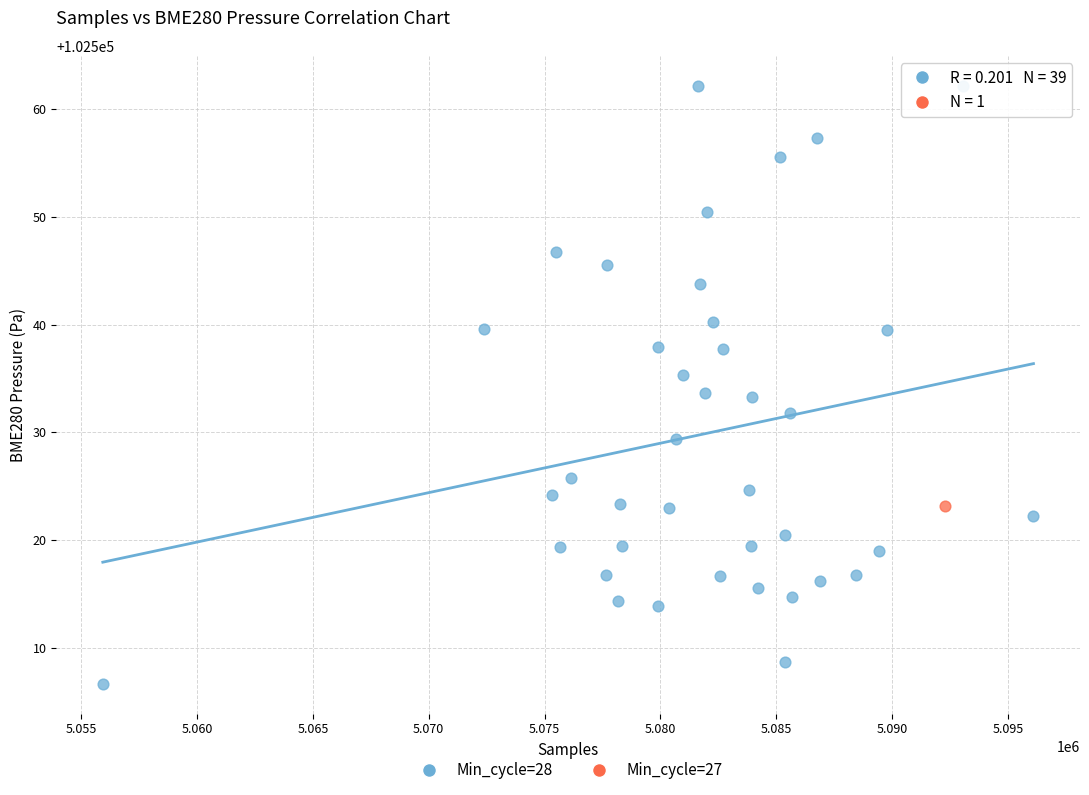

What are all the series names shown in the legend?

Min_cycle=28, Min_cycle=27